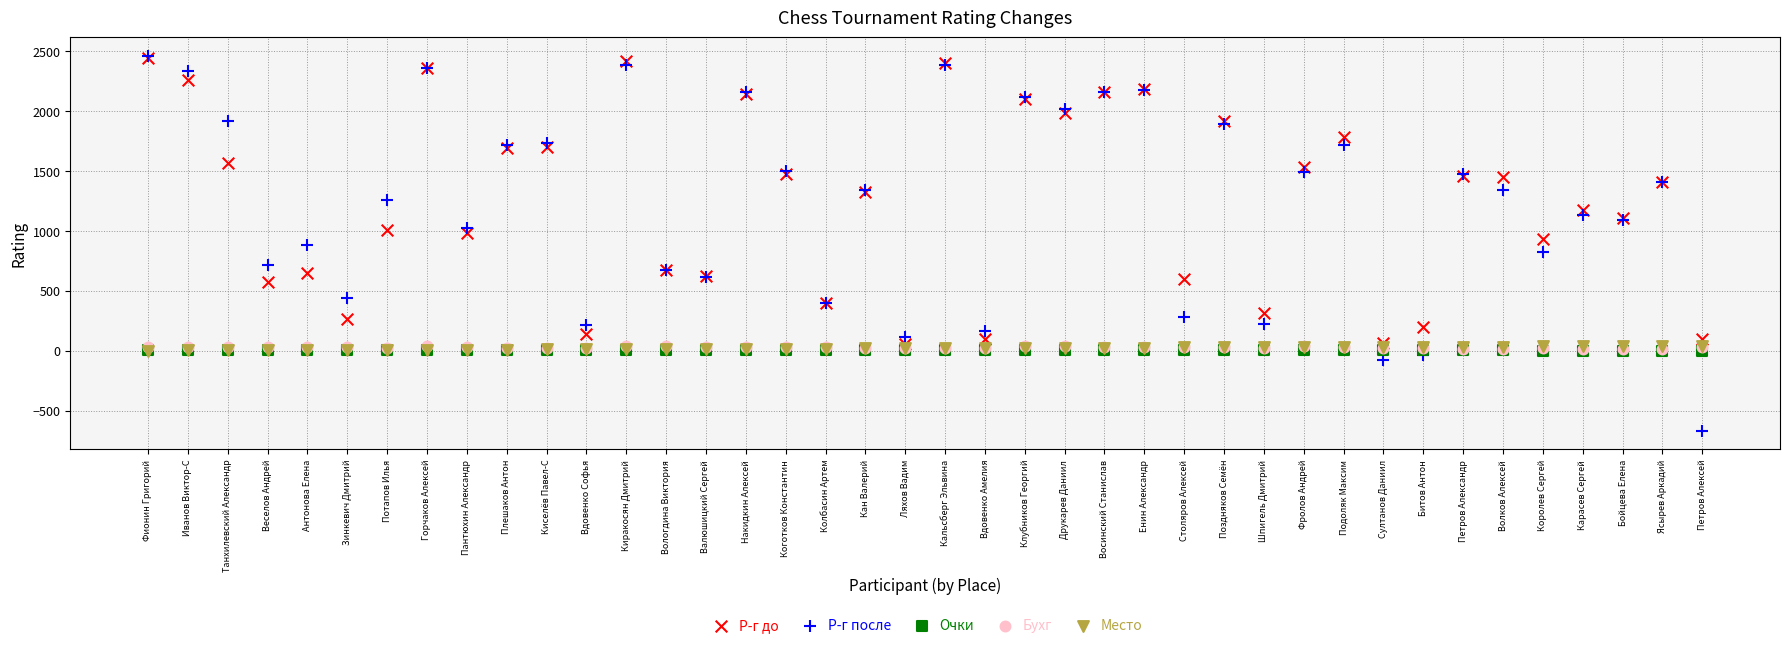

What are all the series names shown in the legend?

Р-г до, Р-г после, Очки, Бухг, Место